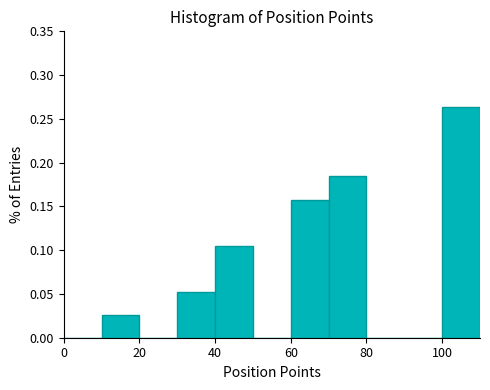

How tall is the bar that spans 10 to 20 on the x-axis? The values are not printed on the chart, so give them approximately, as read against the axis.

0.025